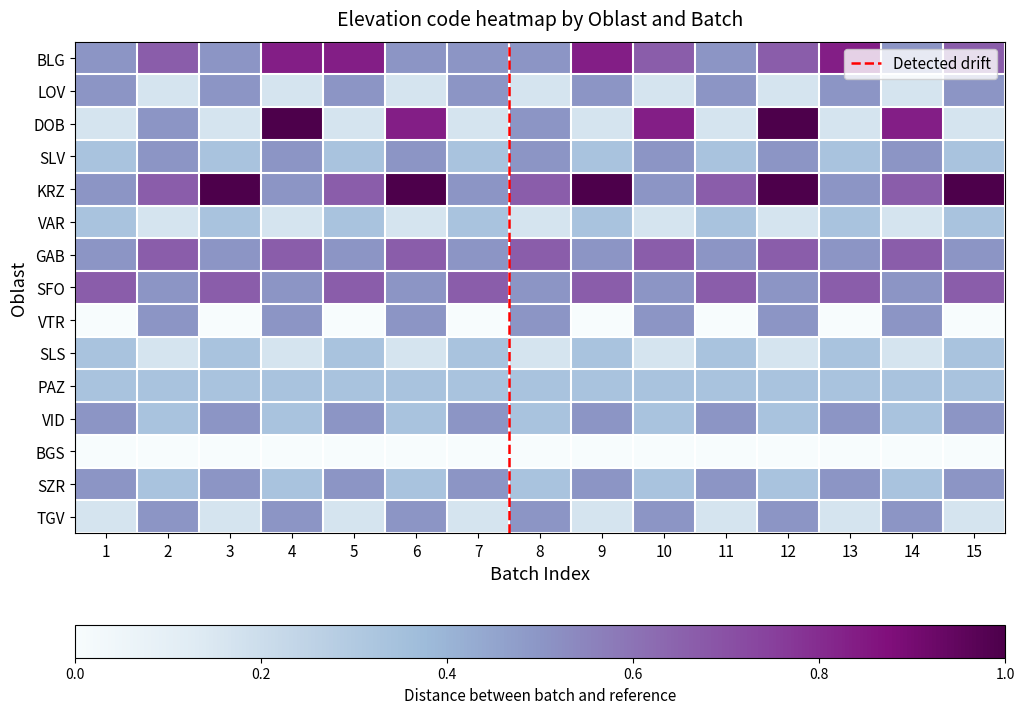

At how many categories does at least one series exceed 0?

15